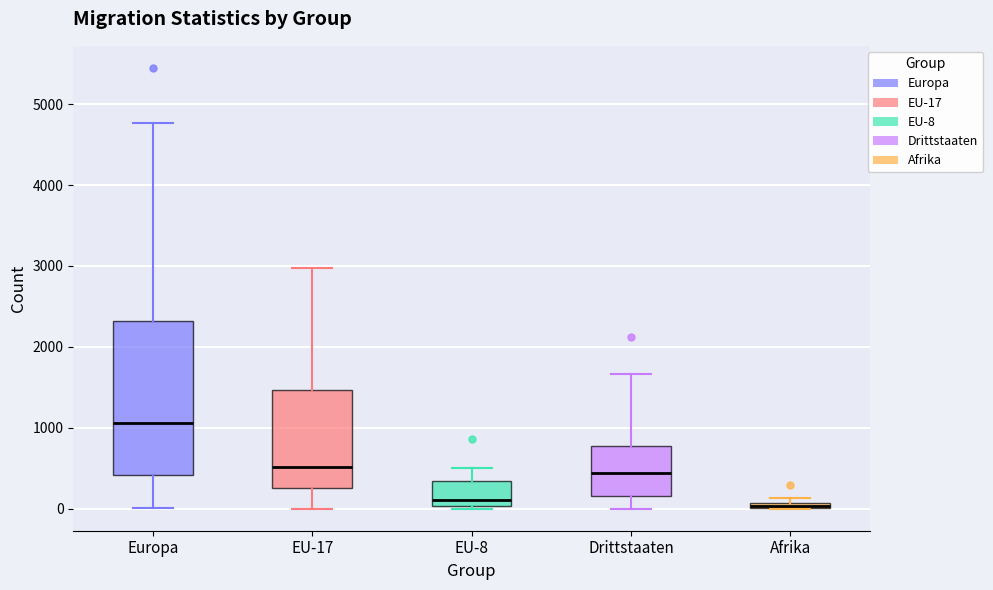

Where is the upper edge of the box for EU-17 on the y-axis? The values are not printed on the chart, so give them approximately, as read against the axis.

1500